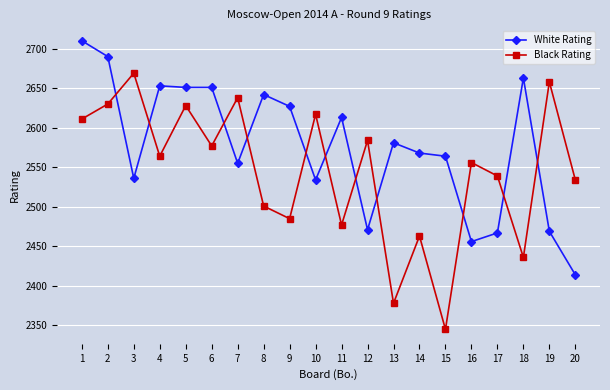

Where is White Rating nearest to the value 2562?

15